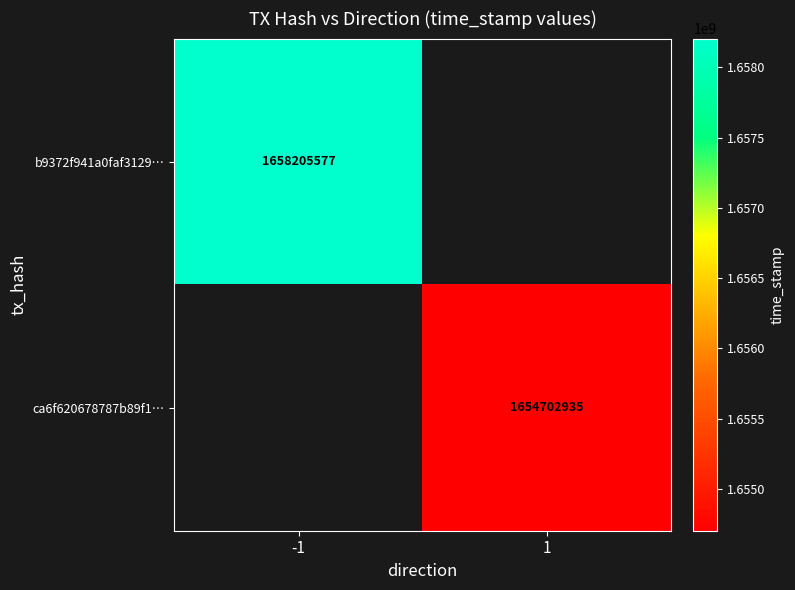

Count the number of data series in this chart.

2